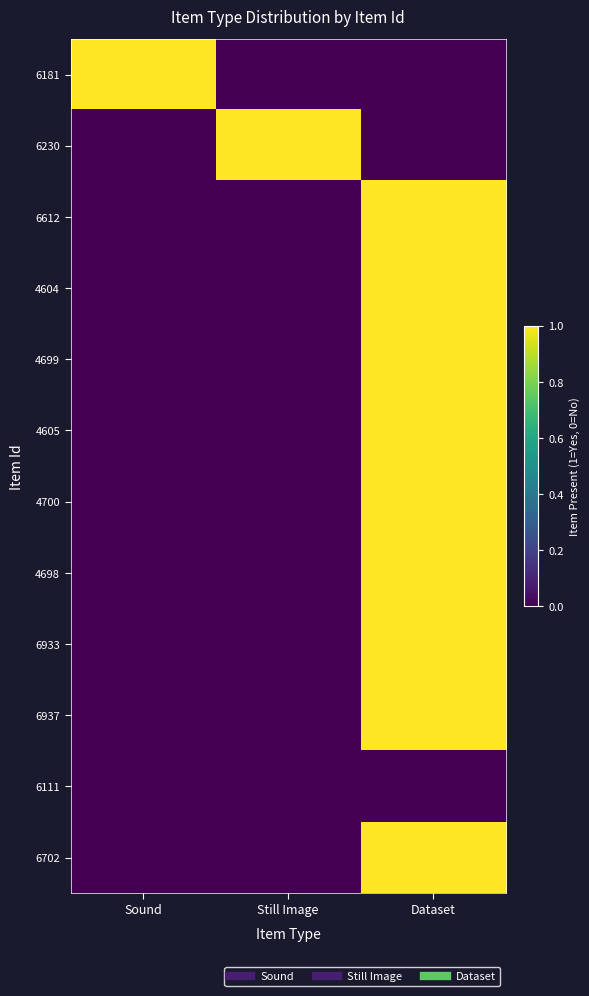

What is the difference between the highest and lowest values at Sound?

1